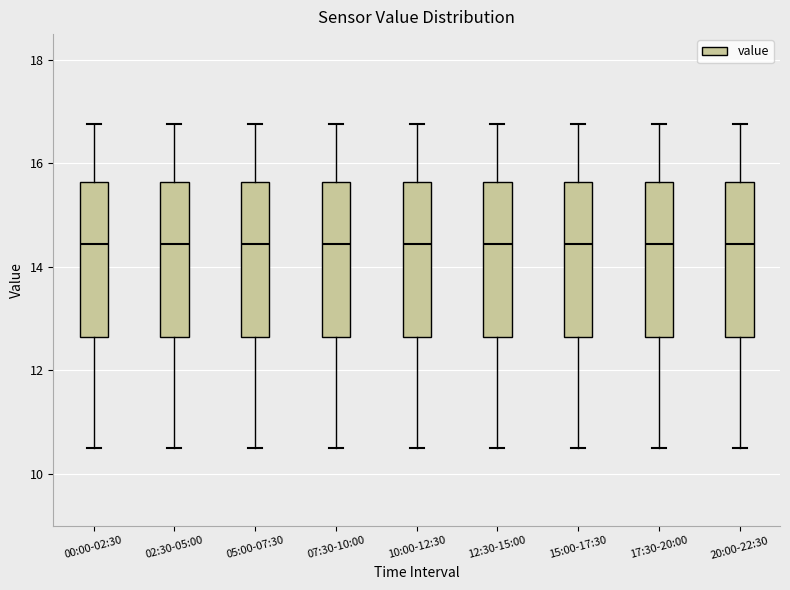

Reading left to right, read every box against the y-axis: the position of its median line, the range the box covers, and the ends of its whiskers. The values are not printed on the chart, so give them approximately, as read against the axis.

00:00-02:30: median 14.4, box 12.6 to 15.6, whiskers 10.6 to 16.8
02:30-05:00: median 14.4, box 12.6 to 15.6, whiskers 10.6 to 16.8
05:00-07:30: median 14.4, box 12.6 to 15.6, whiskers 10.6 to 16.8
07:30-10:00: median 14.4, box 12.6 to 15.6, whiskers 10.6 to 16.8
10:00-12:30: median 14.4, box 12.6 to 15.6, whiskers 10.6 to 16.8
12:30-15:00: median 14.4, box 12.6 to 15.6, whiskers 10.6 to 16.8
15:00-17:30: median 14.4, box 12.6 to 15.6, whiskers 10.6 to 16.8
17:30-20:00: median 14.4, box 12.6 to 15.6, whiskers 10.6 to 16.8
20:00-22:30: median 14.4, box 12.6 to 15.6, whiskers 10.6 to 16.8